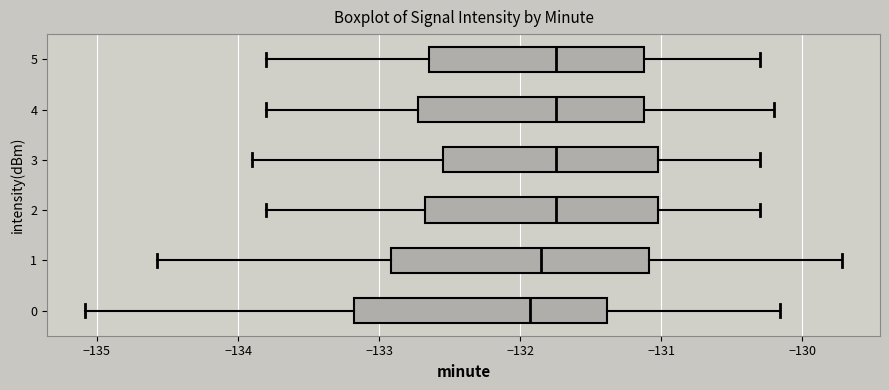

Reading bottom to top, transcribe this box plot: for each box, give where its median line is, the range the box spans, and where its two whiskers end, as read against the x-axis. The values are not printed on the chart, so give them approximately, as read against the axis.

0: median -131.9, box -133.2 to -131.4, whiskers -135.1 to -130.2
1: median -131.8, box -132.9 to -131.1, whiskers -134.6 to -129.7
2: median -131.7, box -132.7 to -131.0, whiskers -133.8 to -130.3
3: median -131.7, box -132.5 to -131.0, whiskers -133.9 to -130.3
4: median -131.7, box -132.7 to -131.1, whiskers -133.8 to -130.2
5: median -131.7, box -132.6 to -131.1, whiskers -133.8 to -130.3